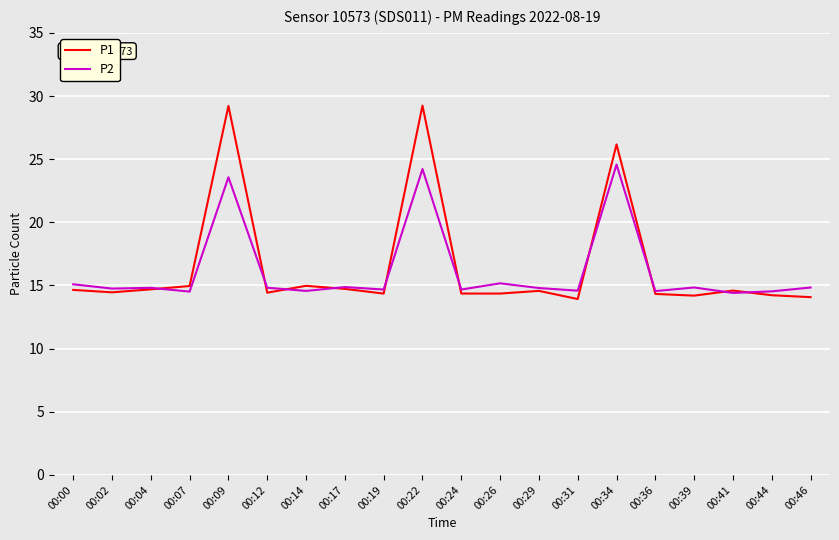

Which series has the largest range (max minus min)?

P1